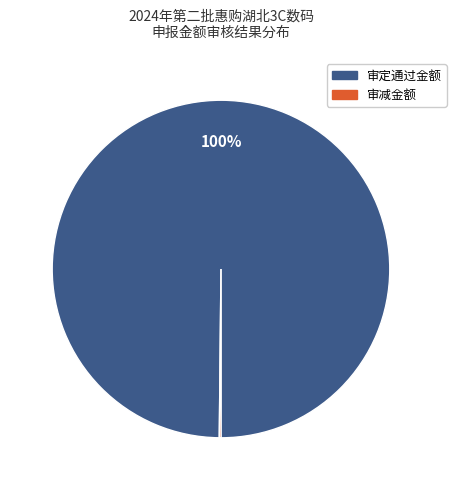

Is there any slice that represents more than half of the pie?

Yes